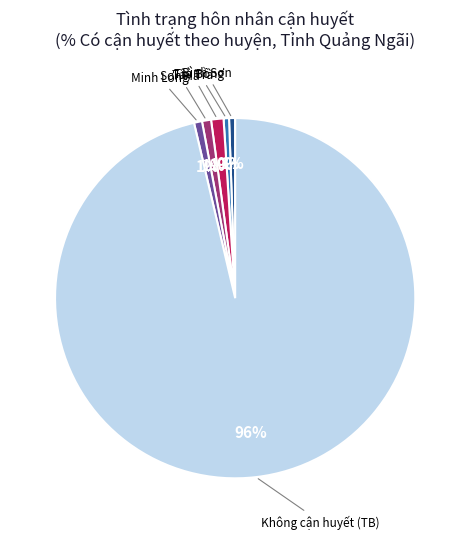

Is there any slice that represents more than half of the pie?

Yes